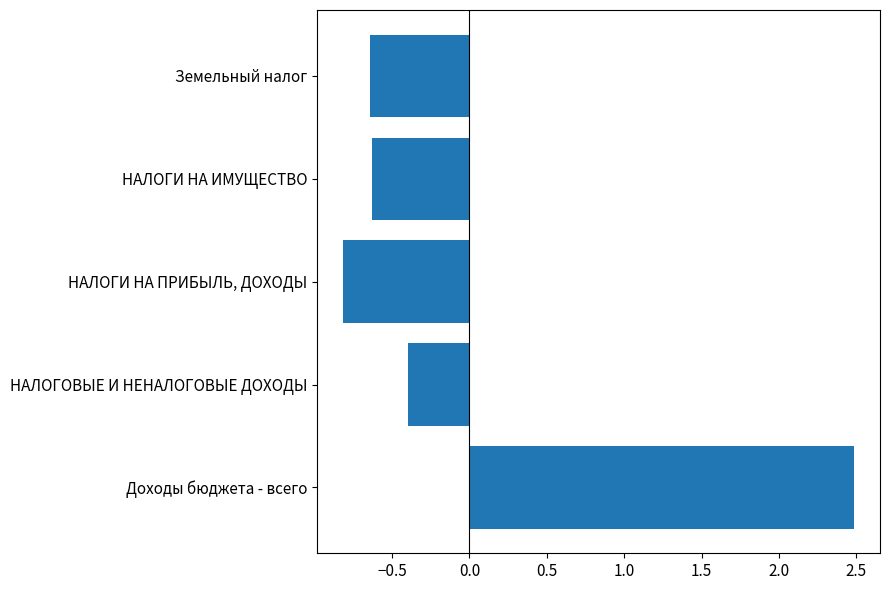

At which label is the value closest to 0?

НАЛОГОВЫЕ И НЕНАЛОГОВЫЕ ДОХОДЫ